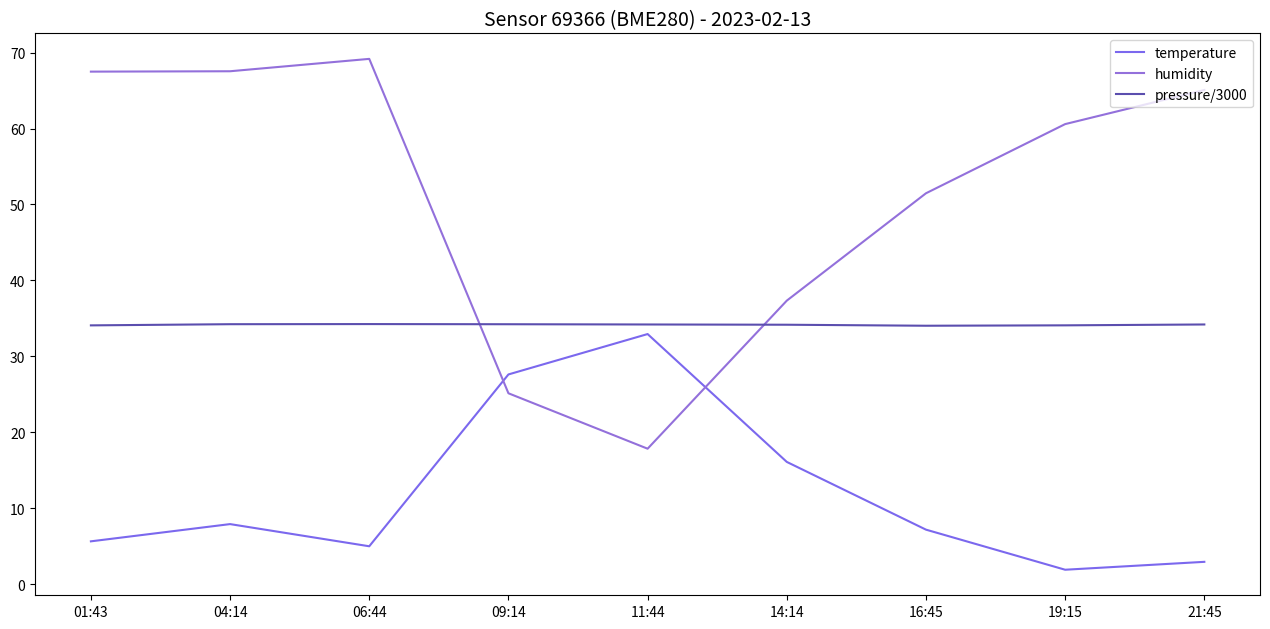

Between 06:44 and 21:45, which series saw the biggest shift?

humidity